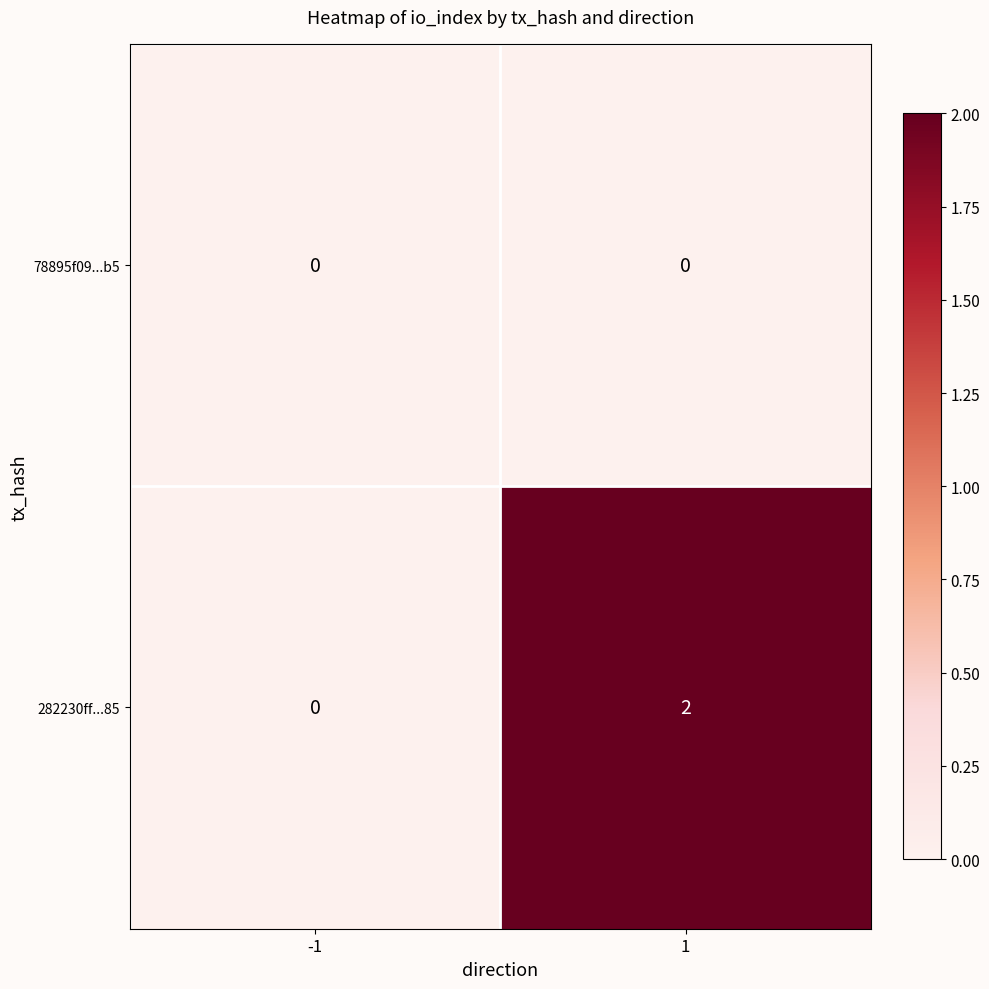

Which series has the largest range (max minus min)?

282230ff...85